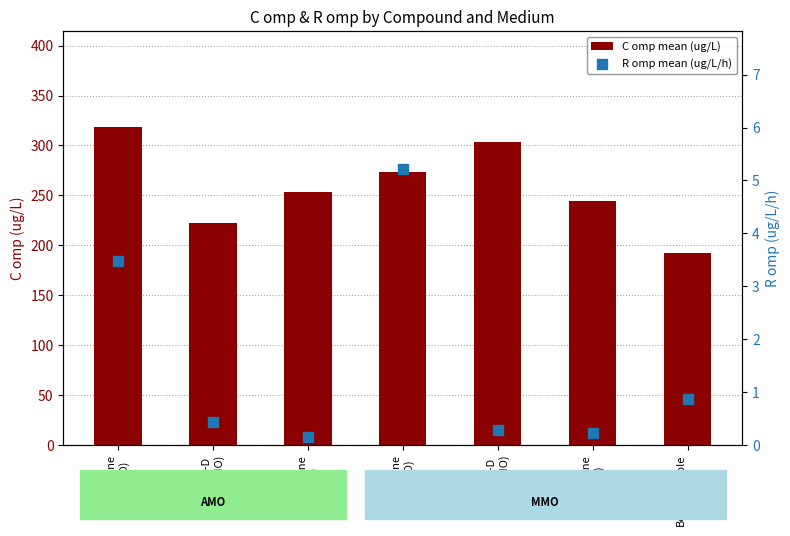

At how many categories does at least one series exceed 267?

3